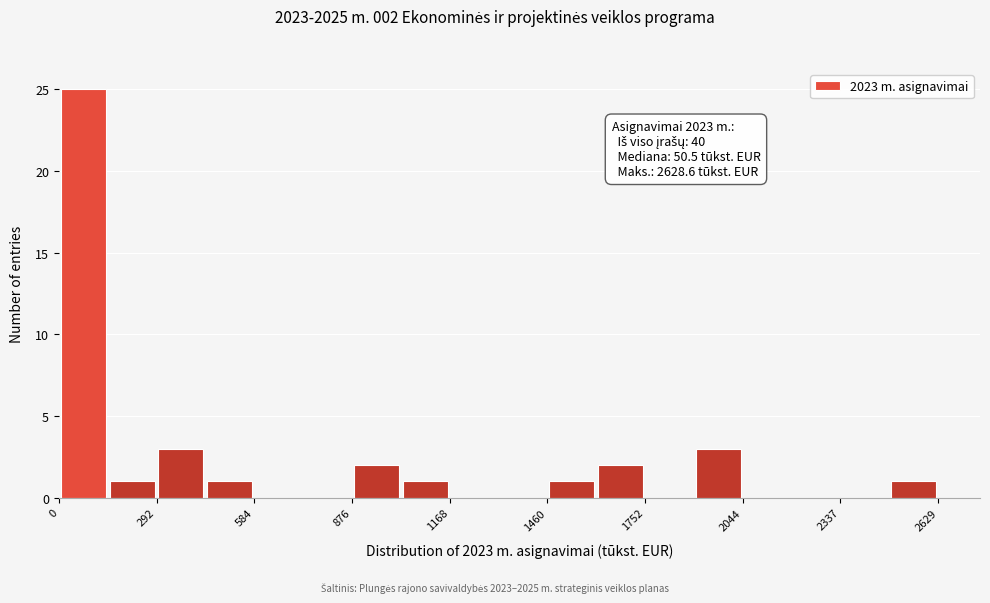

Read against the x-axis, roughly where is the centre of the tallest bar?

50